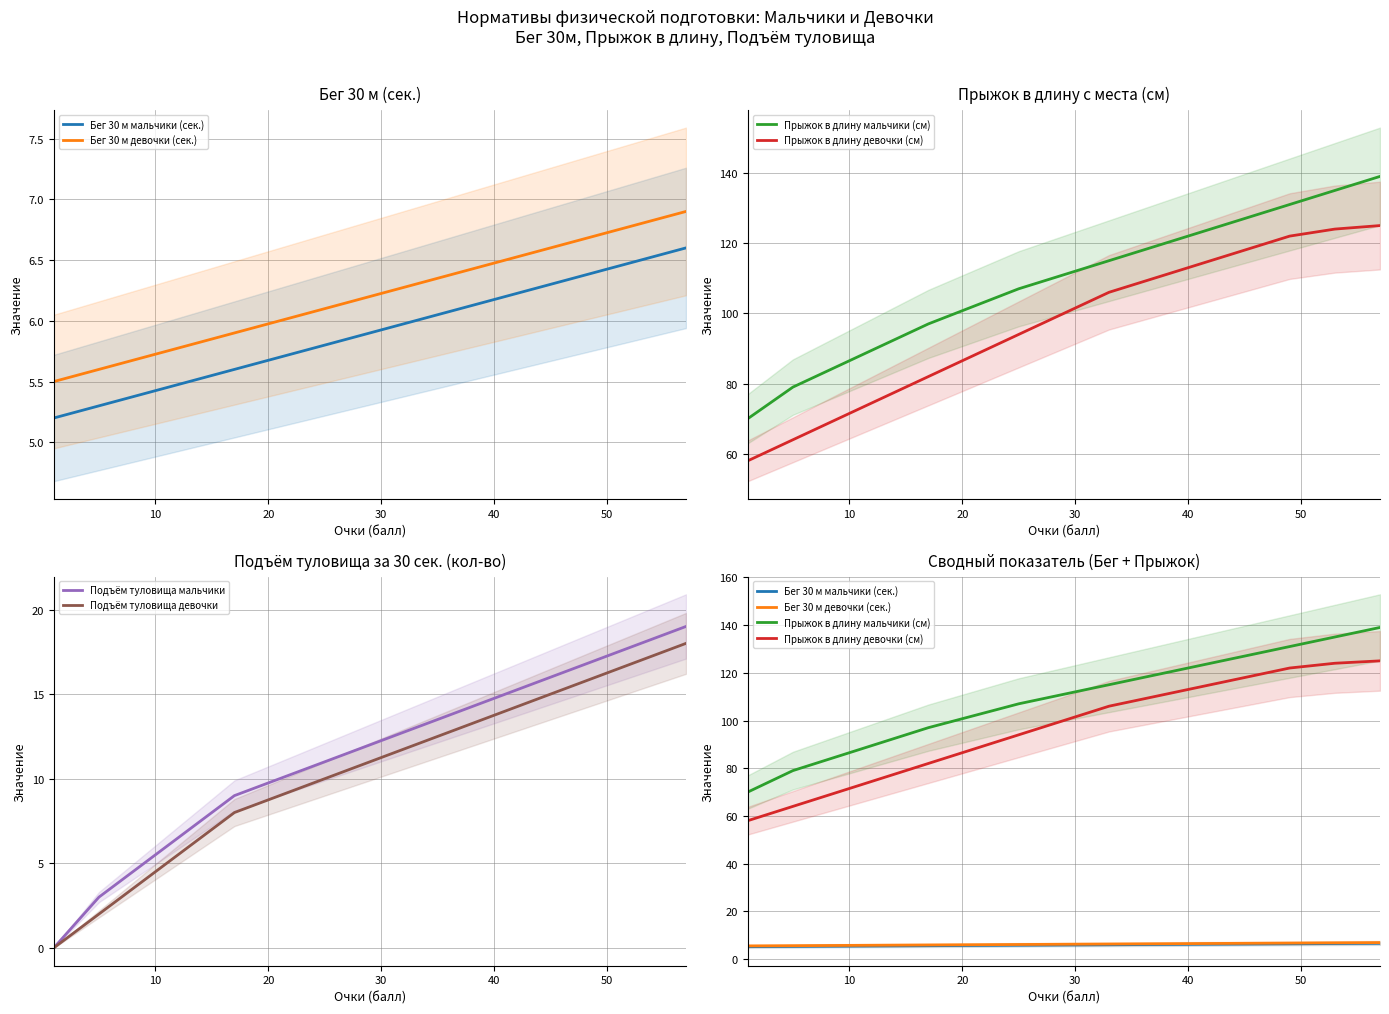

How many categories are shown in the chart?

15